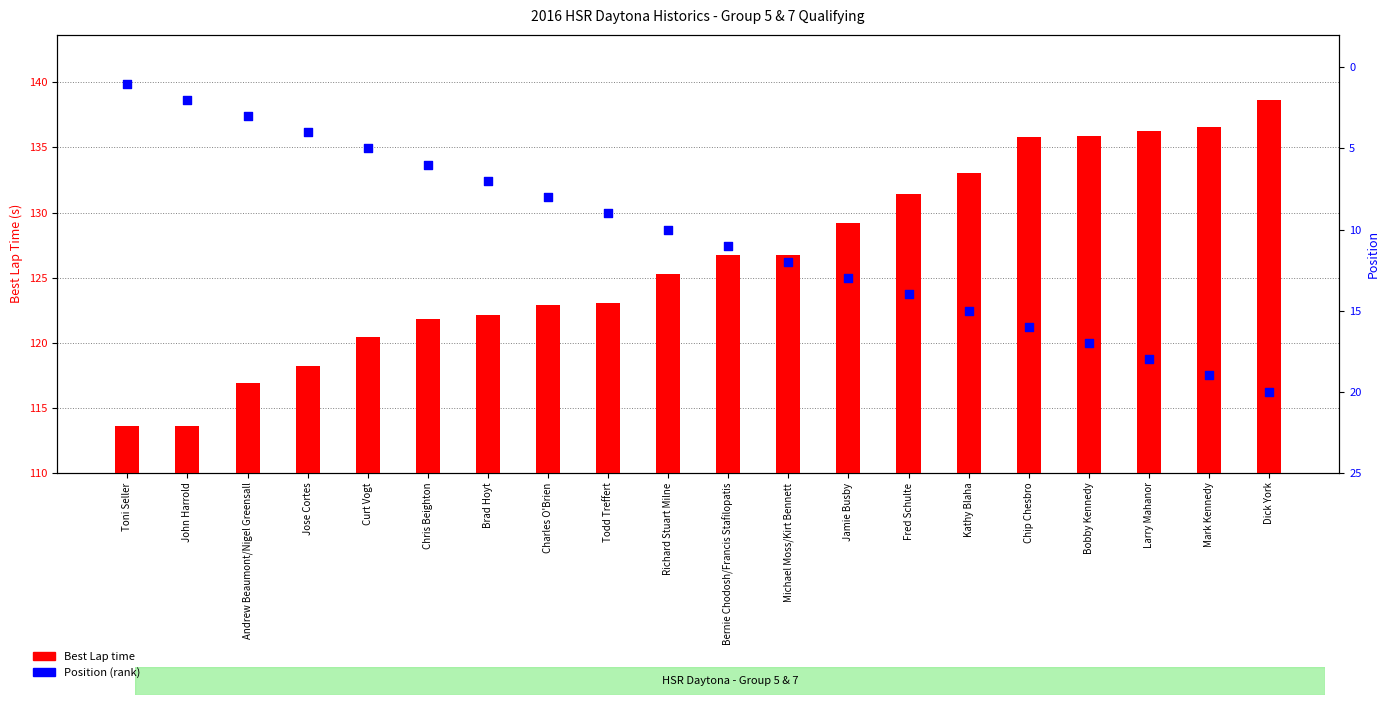

Which series has the largest total across all categories?

Best Lap time